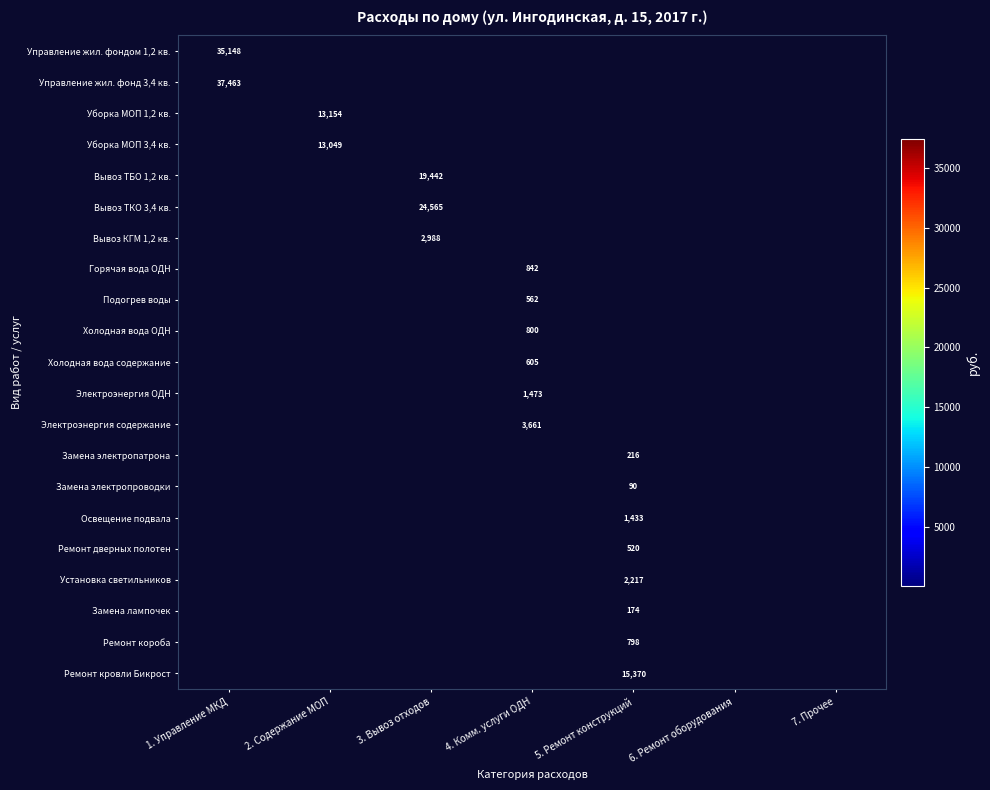

Between 7. Прочее and 5. Ремонт конструкций, which is larger?

5. Ремонт конструкций